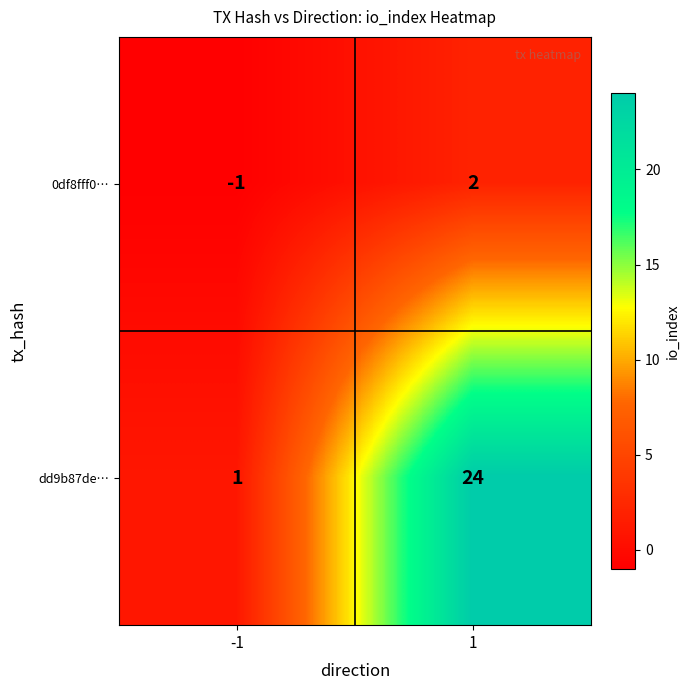

Rank the series by their maximum value, from highest to lowest.

dd9b87de…, 0df8fff0…